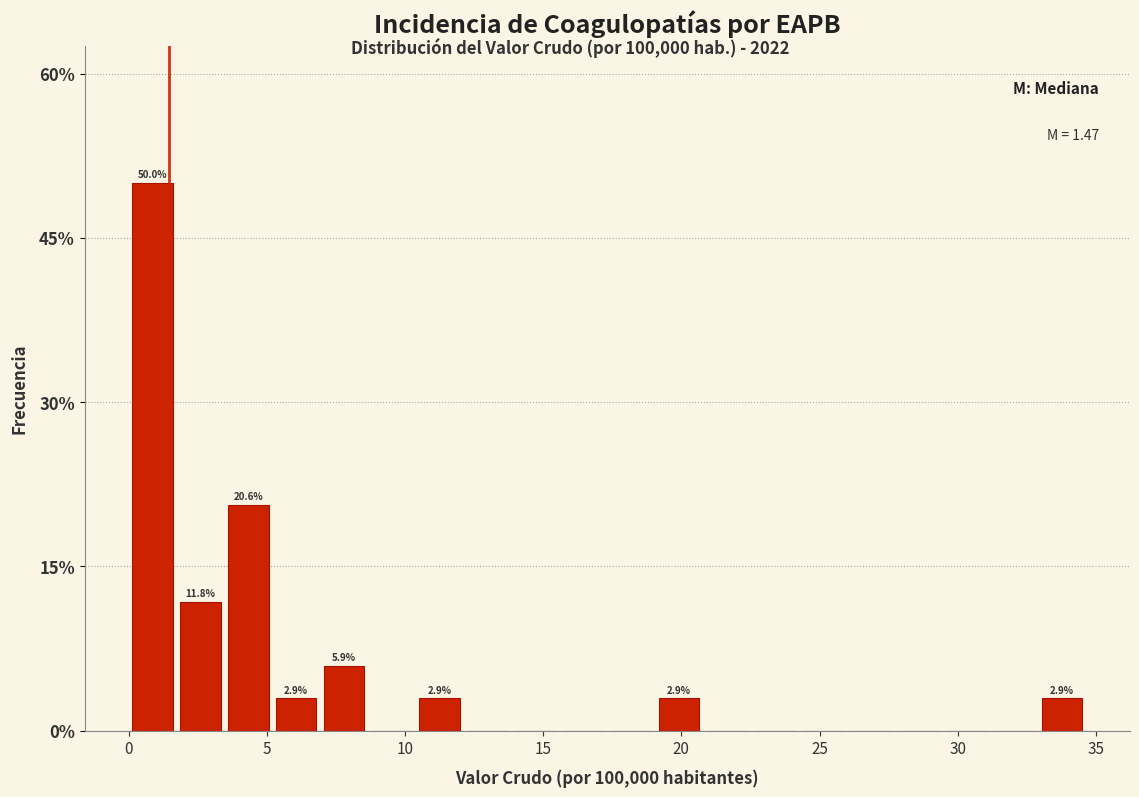

Around what value on the x-axis is the tallest bar? Give the approximate position of its centre, as read against the axis.

1.0